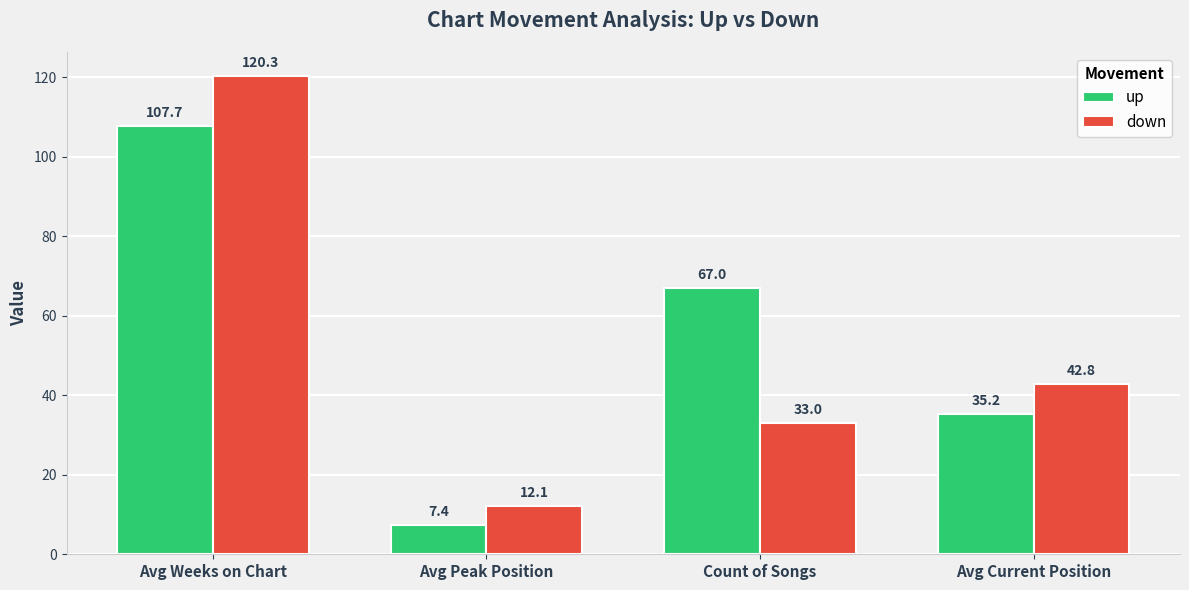

At Avg Weeks on Chart, list the series in order from largest to smallest.

down, up